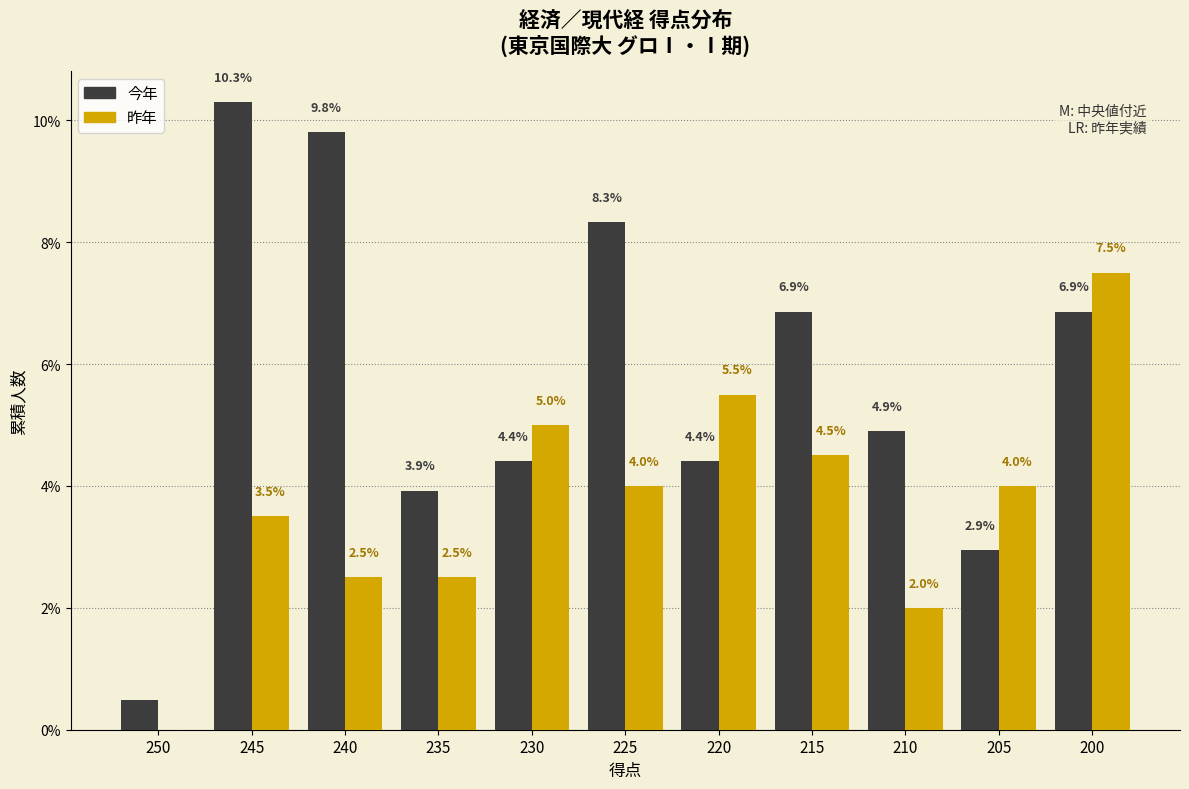

What is the sum of the 今年 values at 230 and 235?

8.3